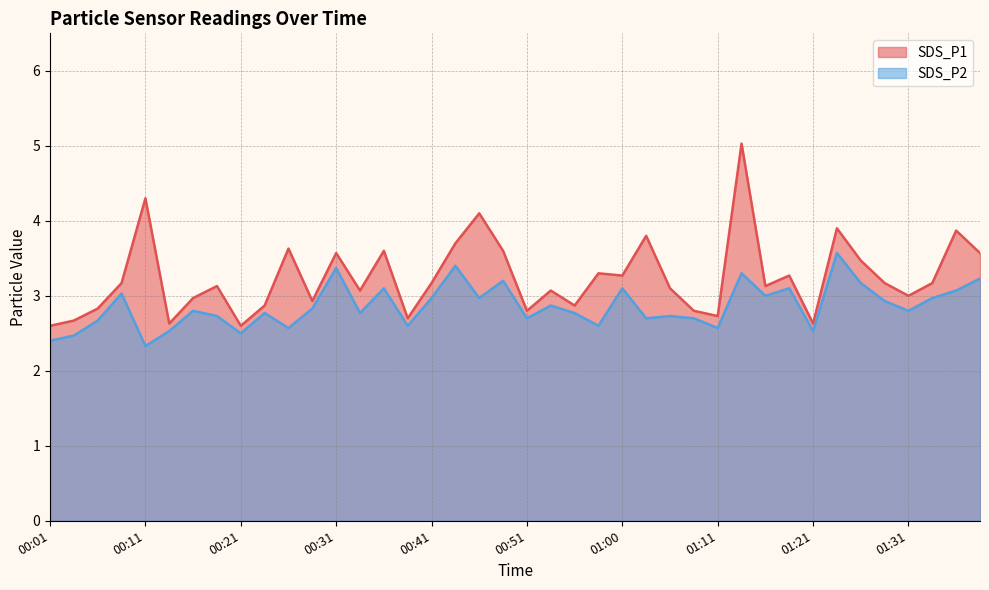

Reading right to left, what are all the values shown in this chart?

SDS_P1: 01:38=3.6	01:36=3.9	01:33=3.2	01:31=3.0	01:28=3.2	01:26=3.5	01:23=3.9	01:21=2.6	01:18=3.3	01:16=3.1	01:13=5.0	01:11=2.7	01:08=2.8	01:05=3.1	01:03=3.8	01:00=3.3	00:58=3.3	00:56=2.9	00:53=3.1	00:51=2.8	00:48=3.6	00:46=4.1	00:43=3.7	00:41=3.2	00:38=2.7	00:36=3.6	00:33=3.1	00:31=3.6	00:28=2.9	00:26=3.6	00:23=2.9	00:21=2.6	00:19=3.1	00:16=3.0	00:14=2.6	00:11=4.3	00:09=3.2	00:06=2.8	00:04=2.7	00:01=2.6
SDS_P2: 01:38=3.2	01:36=3.1	01:33=3.0	01:31=2.8	01:28=2.9	01:26=3.2	01:23=3.6	01:21=2.5	01:18=3.1	01:16=3.0	01:13=3.3	01:11=2.6	01:08=2.7	01:05=2.7	01:03=2.7	01:00=3.1	00:58=2.6	00:56=2.8	00:53=2.9	00:51=2.7	00:48=3.2	00:46=3.0	00:43=3.4	00:41=3.0	00:38=2.6	00:36=3.1	00:33=2.8	00:31=3.4	00:28=2.8	00:26=2.6	00:23=2.8	00:21=2.5	00:19=2.7	00:16=2.8	00:14=2.5	00:11=2.3	00:09=3.0	00:06=2.7	00:04=2.5	00:01=2.4